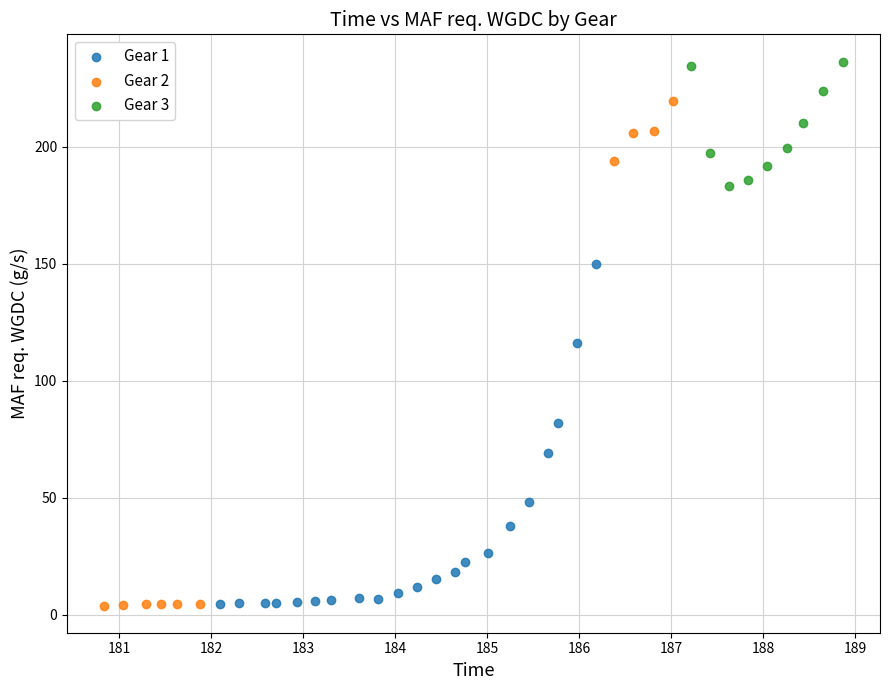

Which series has the widest spread of Y values?

Gear 2